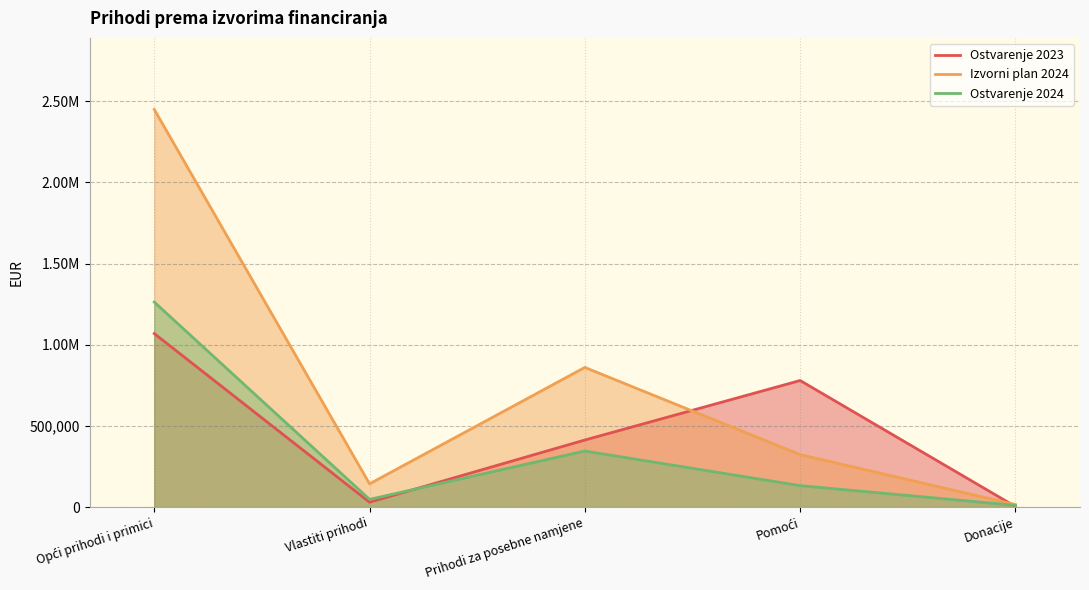

Does the chart have visible grid lines?

Yes